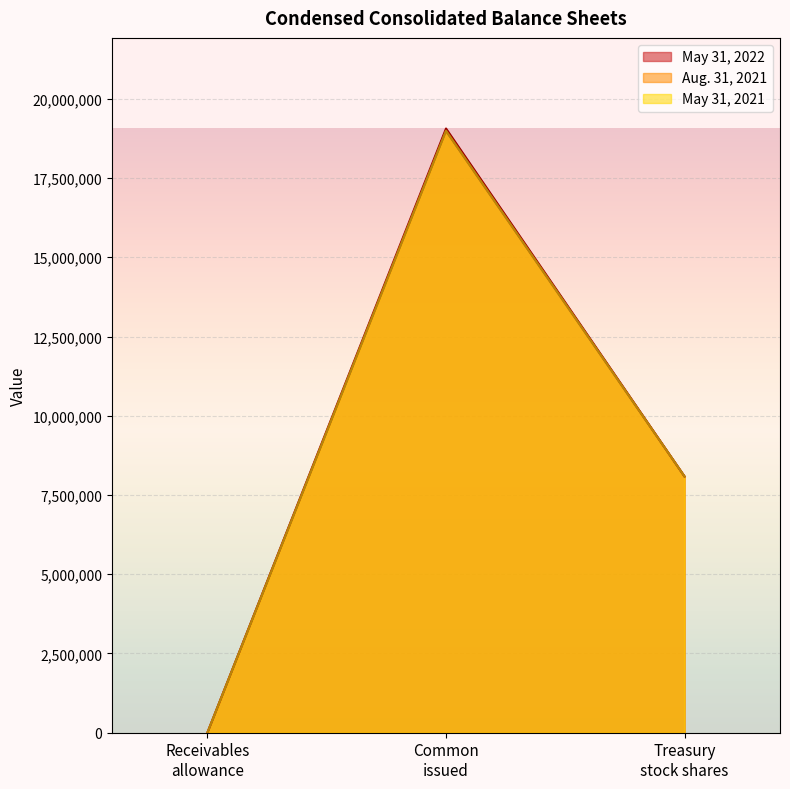

Which category has the lowest value across all series?

Receivables
allowance